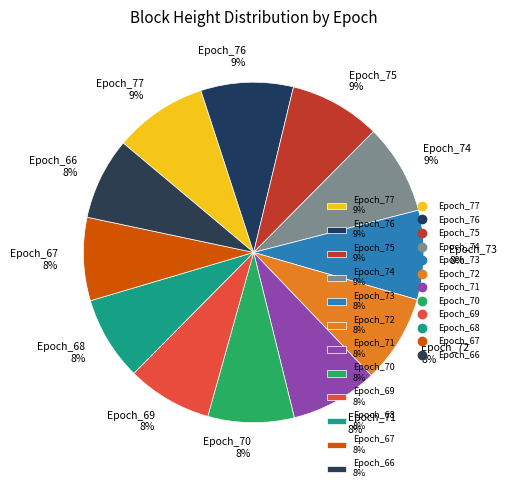

Does any single category account for the majority?

No